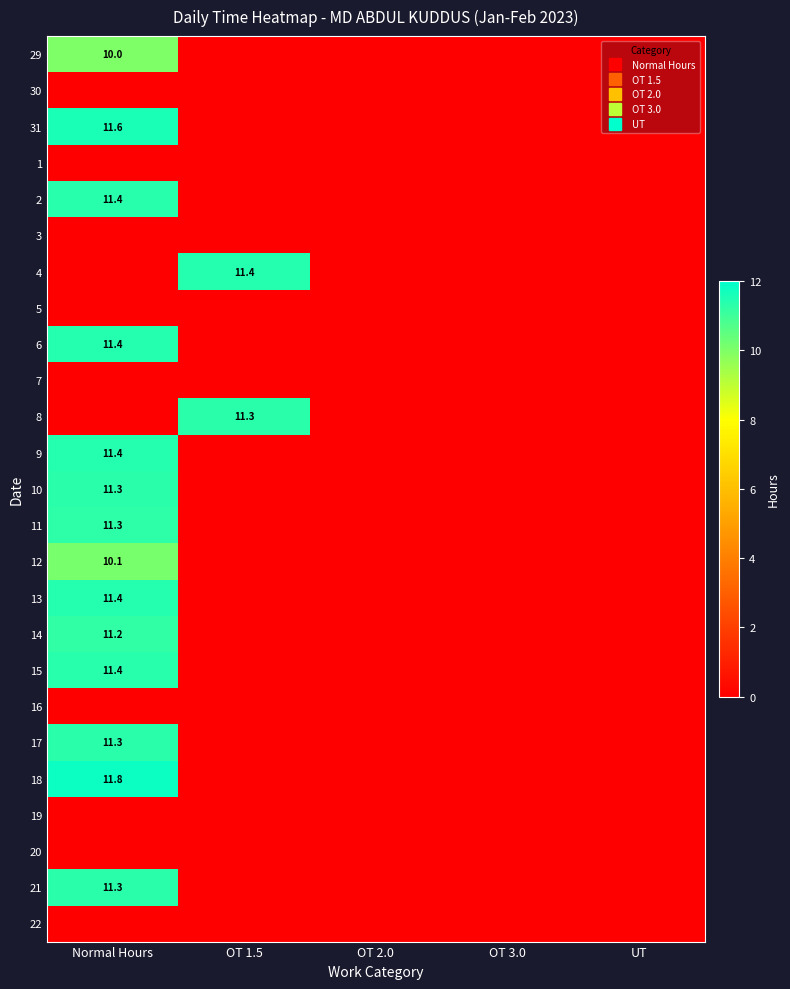

What is the maximum value shown in the chart?

11.8